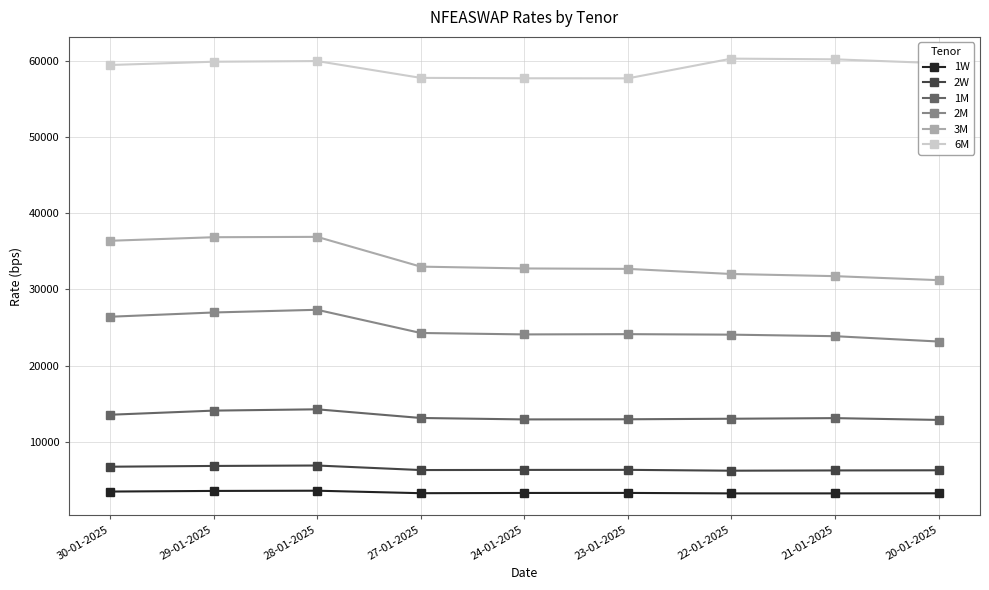

True or false: 6M has more than 1 points higher than both neighbors.

True